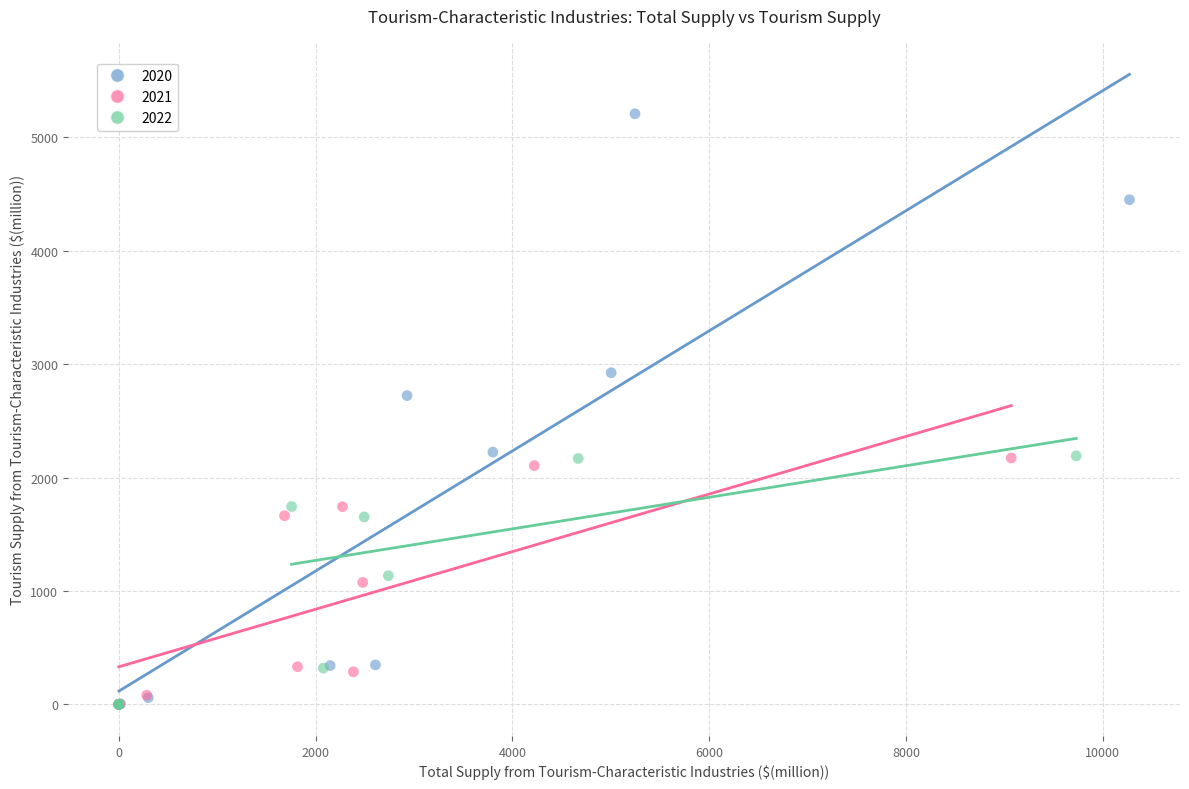

Which series reaches the maximum Y coordinate?

2020